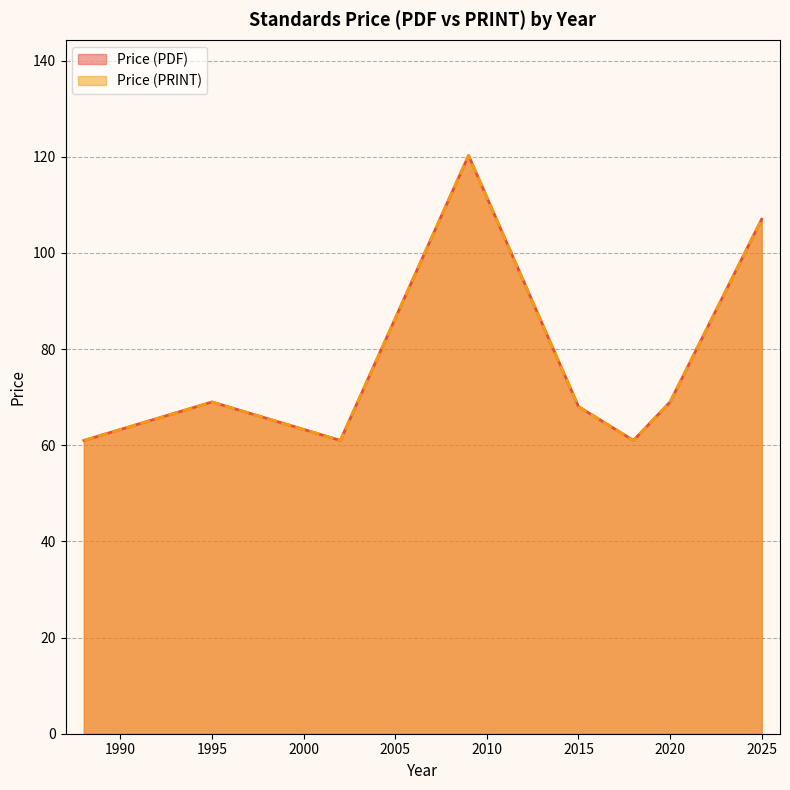

What is the sum of the Price (PRINT) values at 1995 and 1988?

130.0